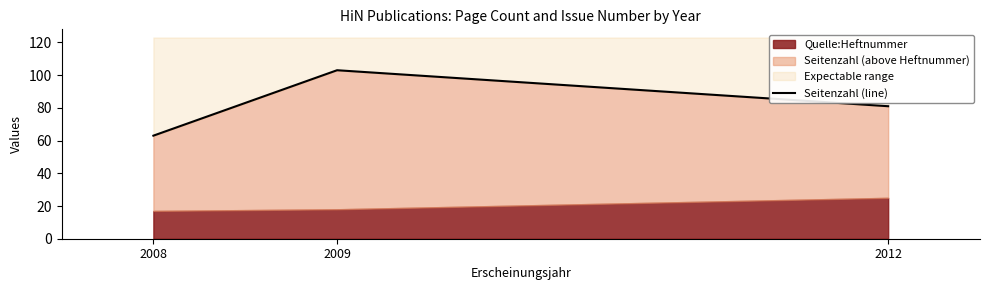

What is the ratio of the value at 2008 to the value at 2012?

0.8